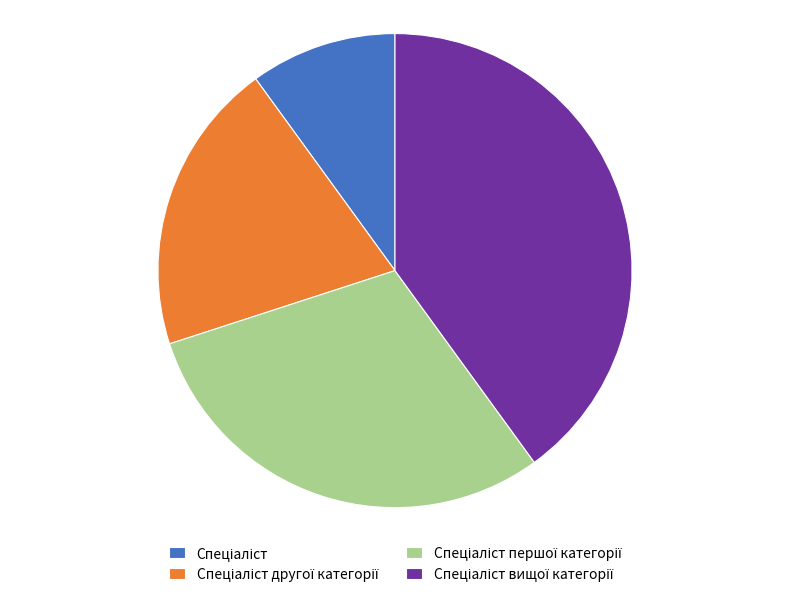

Is there a majority slice in this chart?

No